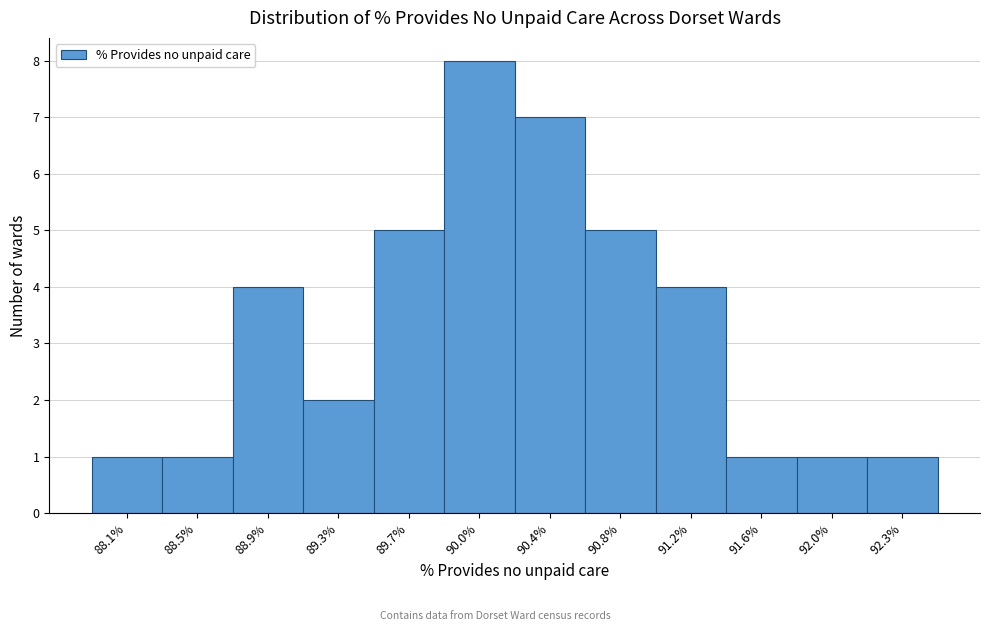

Reading left to right, extract all data points from this chart.

1	1	4	2	5	8	7	5	4	1	1	1